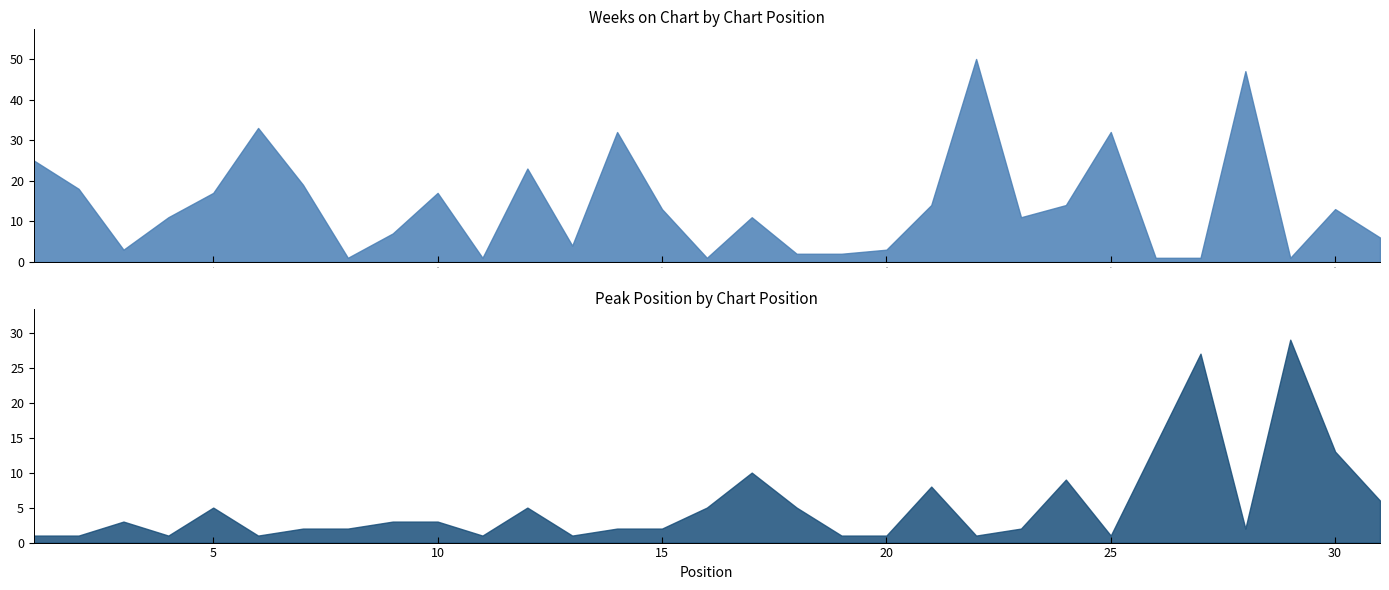

At which label is Peak Position closest to 15?

26